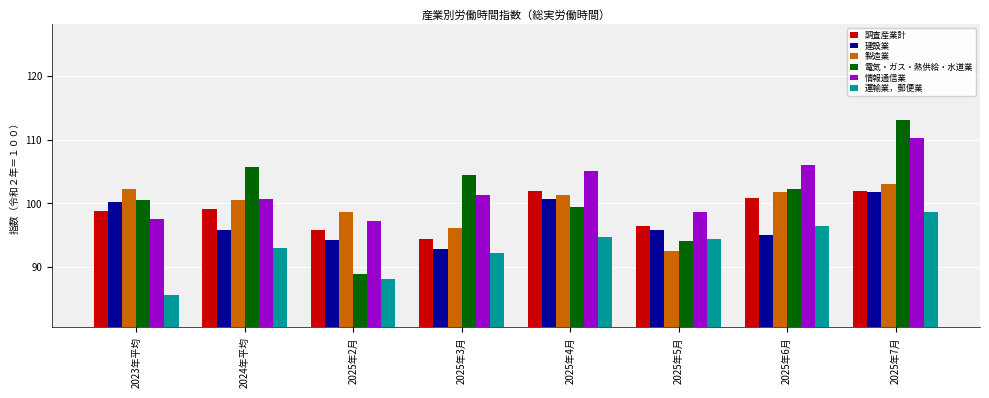

What is the approximate value of 調査産業計 at 2025年7月?

101.9